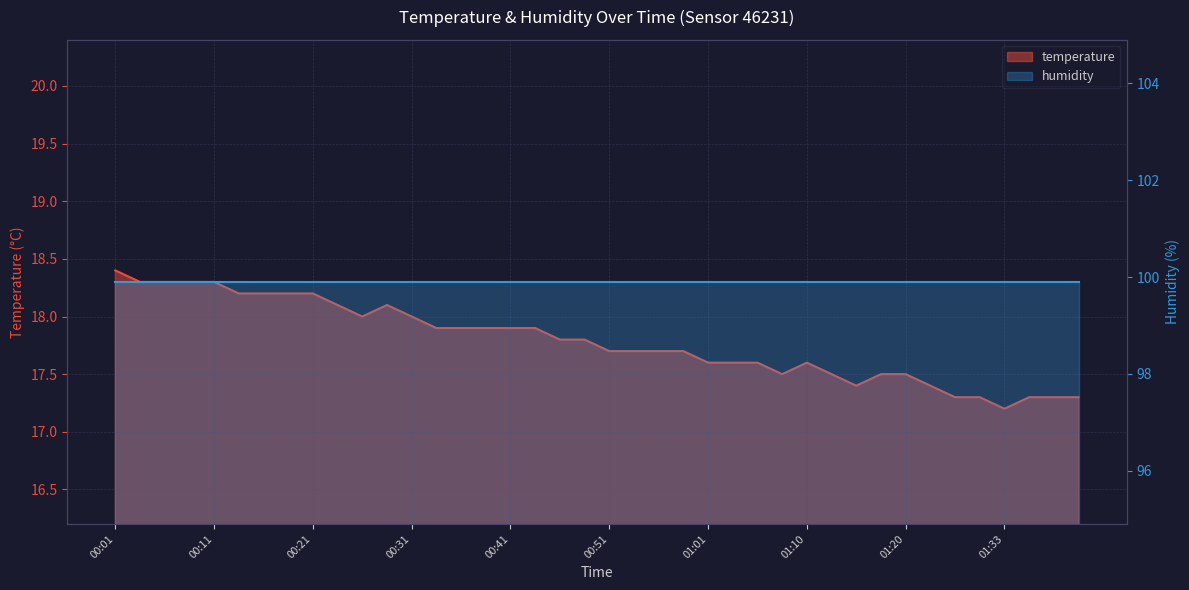

Is it true that the value at 01:01 is 17.6?

True